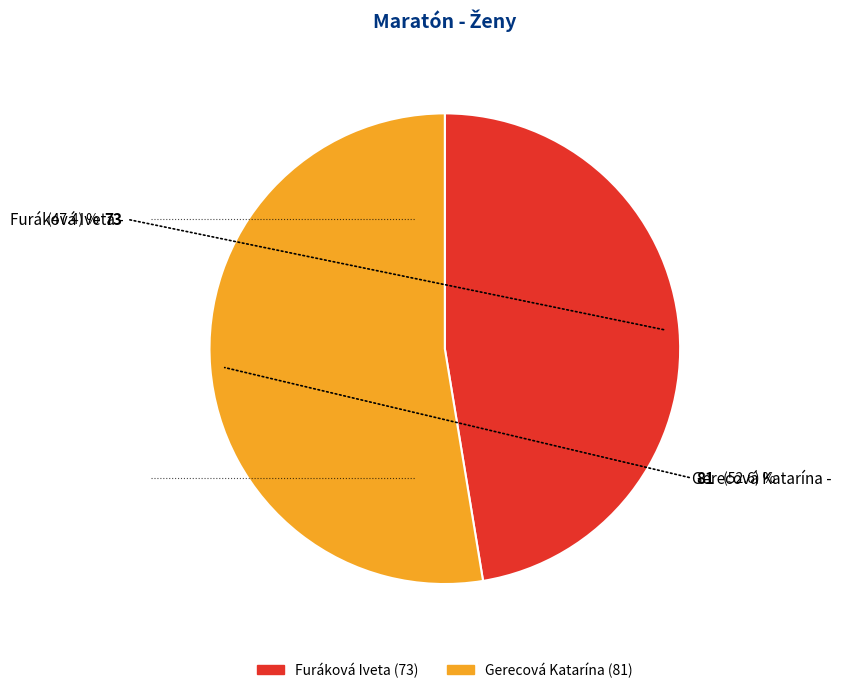

The Gerecová Katarína slice represents 53% of the pie. True or false?

True